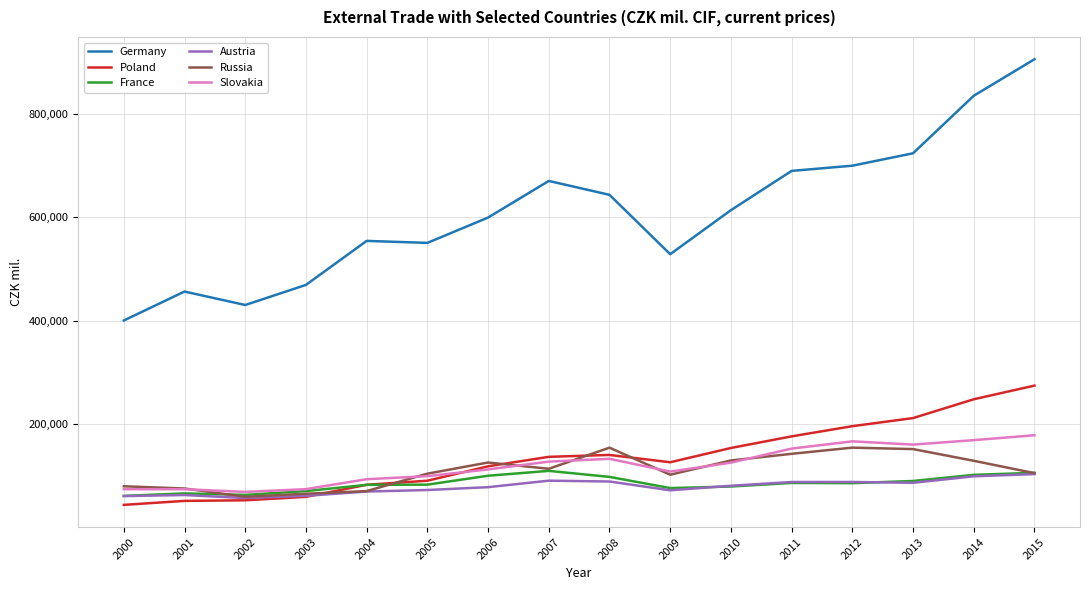

Is the value of Austria at 2002 greater than the value of France at 2006?

No